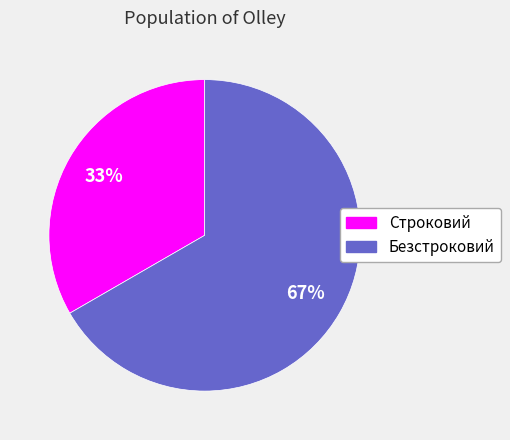

What is the smallest slice in the pie chart?

Строковий